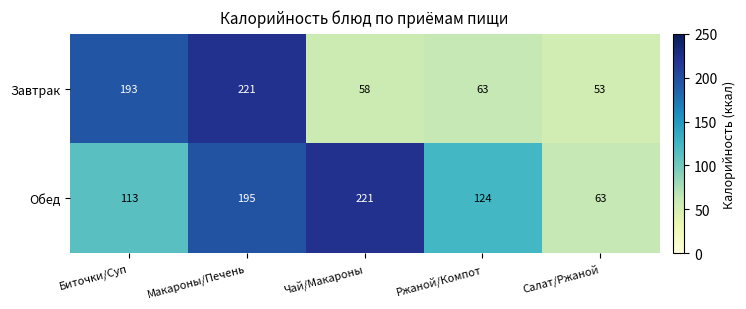

True or false: Завтрак has a value of 53 at Салат/Ржаной.

True